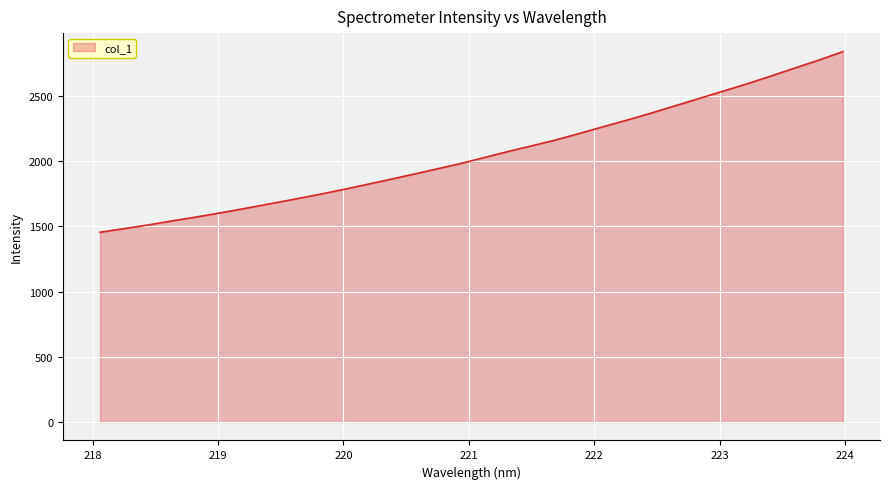

What is the greatest value displayed?

2840.5